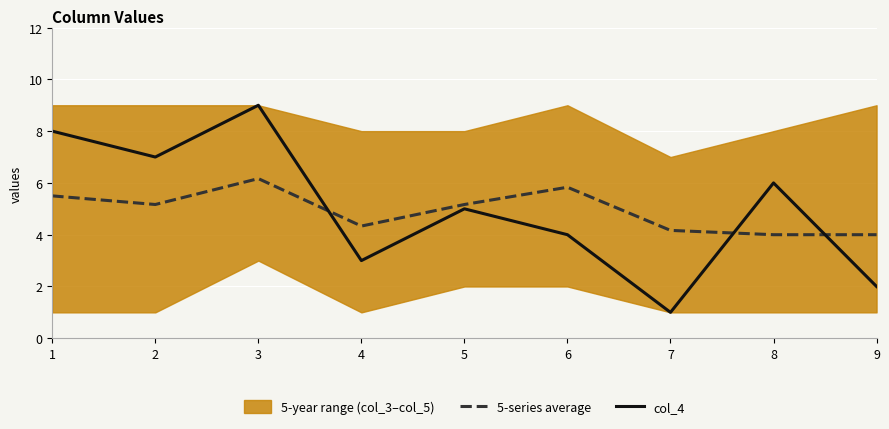

After their last crossing, which series has the higher values: col_4 or 5-series average?

5-series average